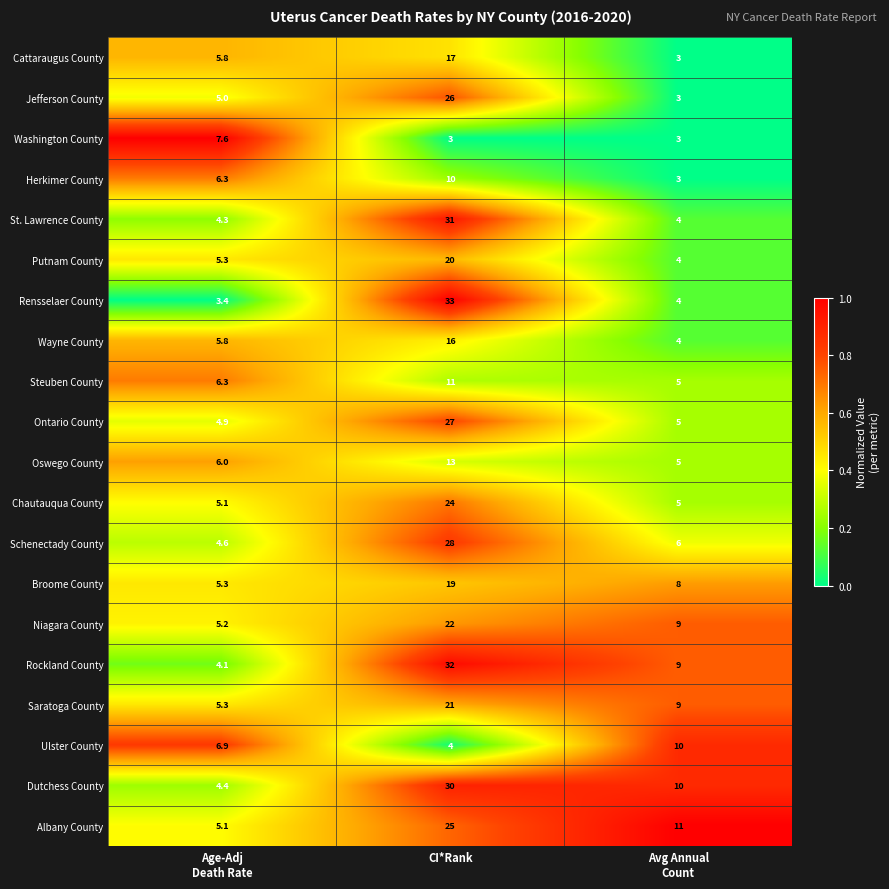

What is the average value of the Broome County series?

10.8